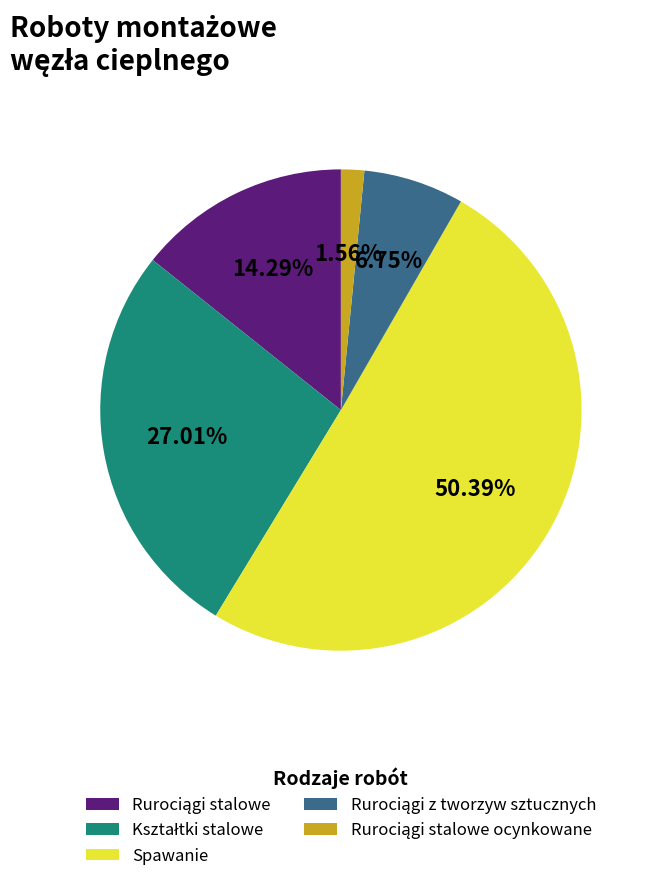

What is the largest slice in the pie chart?

Spawanie